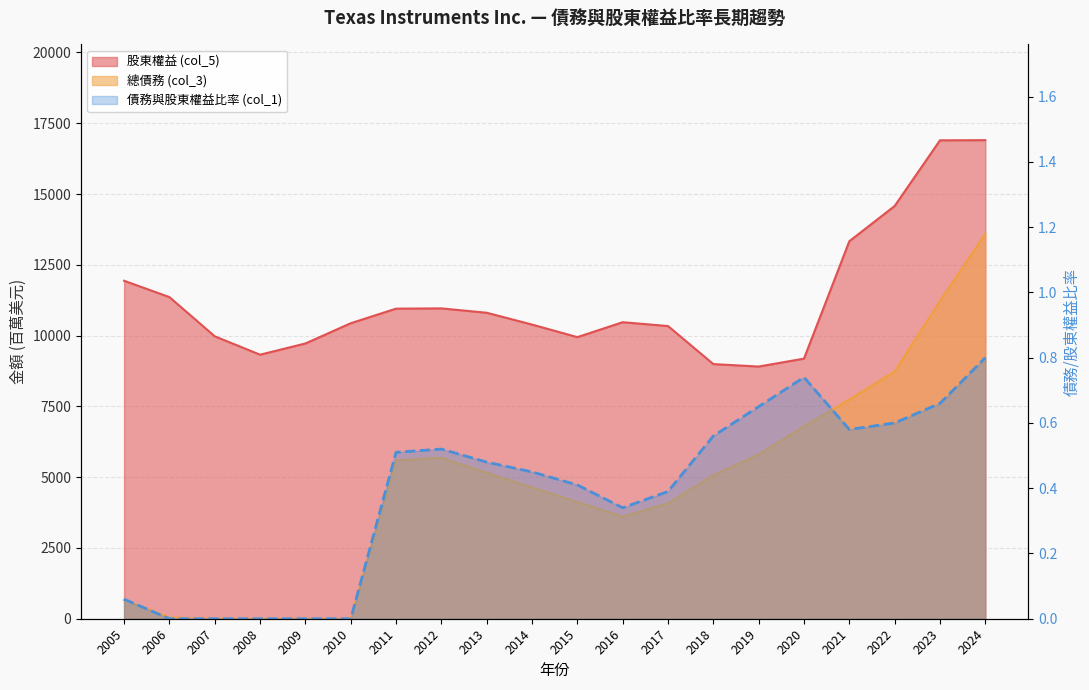

At how many categories does at least one series exceed 5549?

20